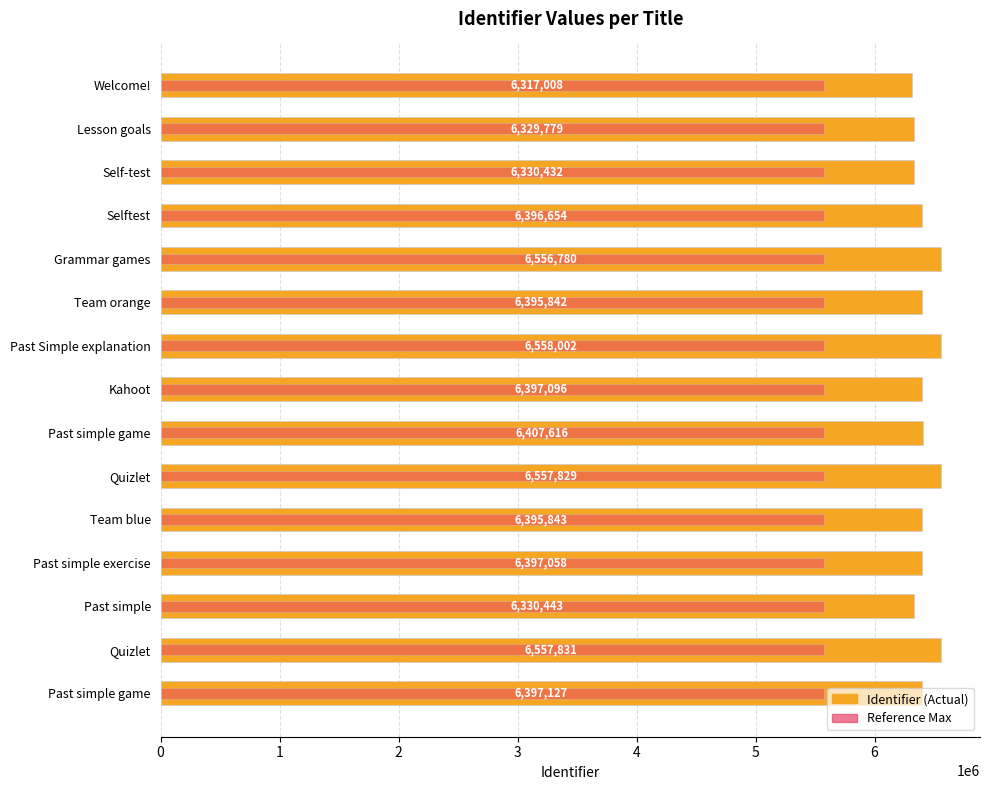

Are the bars grouped side by side (vs. stacked)?

Yes